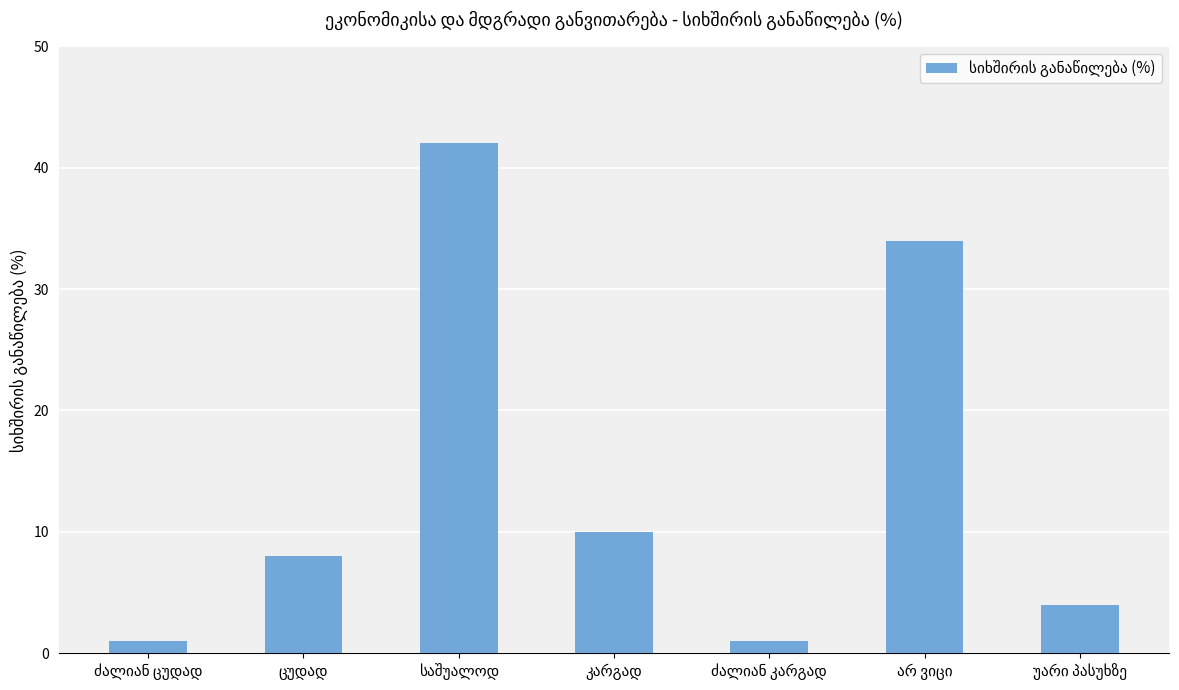

What is the value of the 5th bar from the left?

1